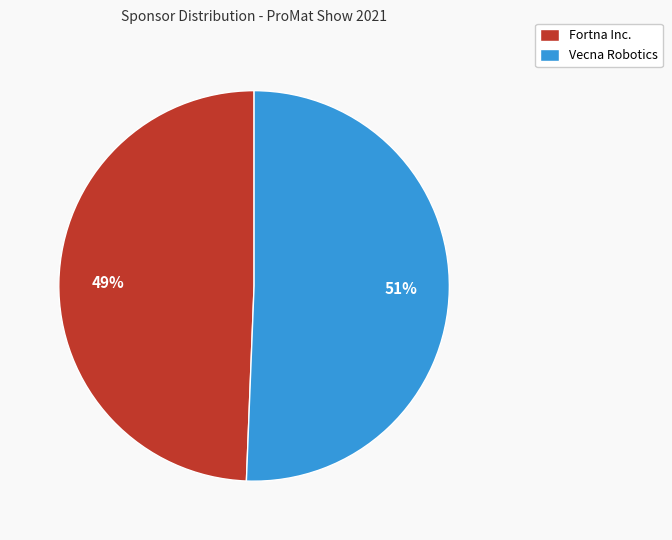

How many slices are in this pie chart?

2